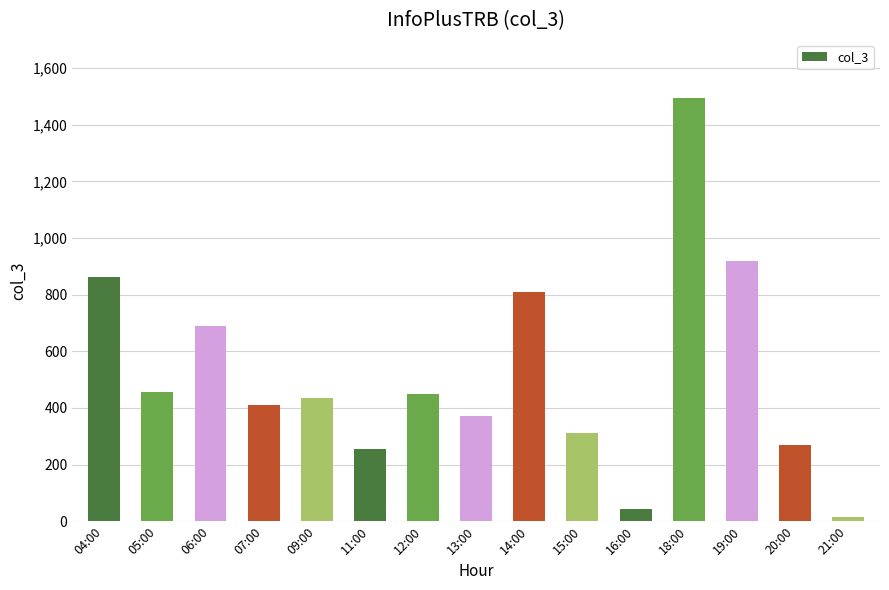

Reading left to right, list all the values displayed in this chart.

04:00=863	05:00=458	06:00=688	07:00=412	09:00=436	11:00=256	12:00=449	13:00=372	14:00=808	15:00=310	16:00=43	18:00=1494	19:00=920	20:00=269	21:00=16